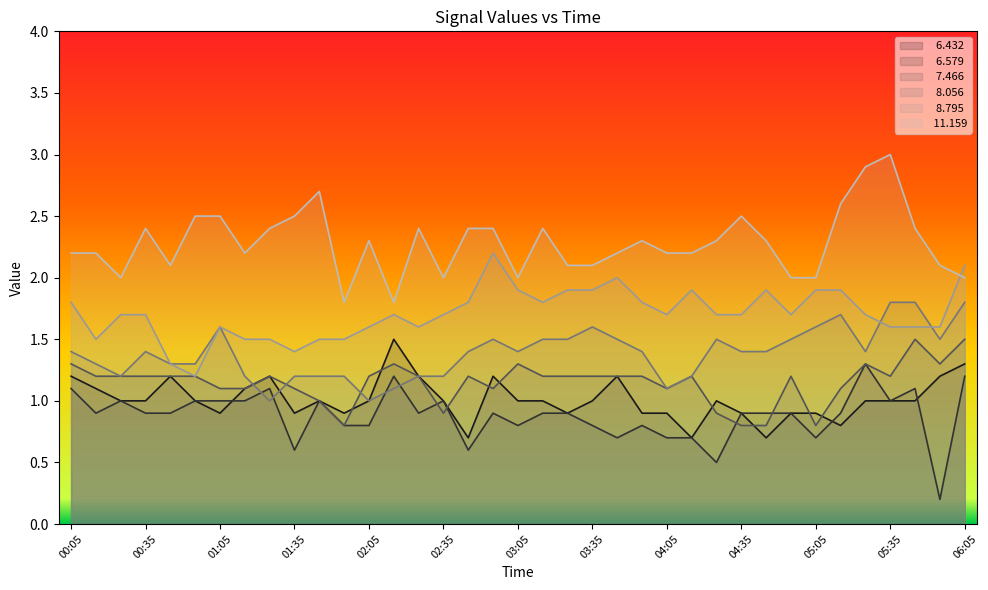

Count the number of categories in the chart.

37